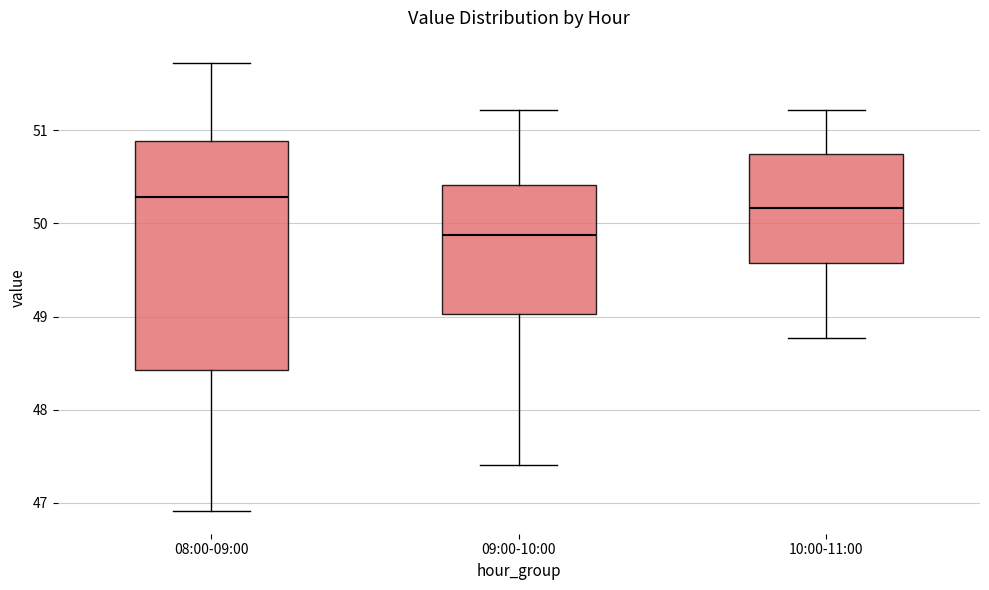

Which box is the tallest, from its lower edge to its upper edge?

08:00-09:00